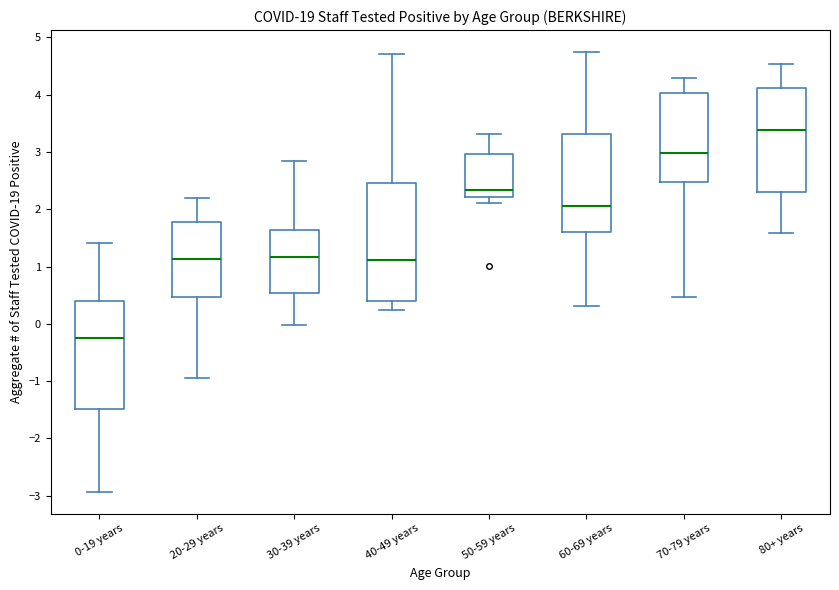

Where does the upper whisker of the box for 40-49 years end on the y-axis? The values are not printed on the chart, so give them approximately, as read against the axis.

4.7